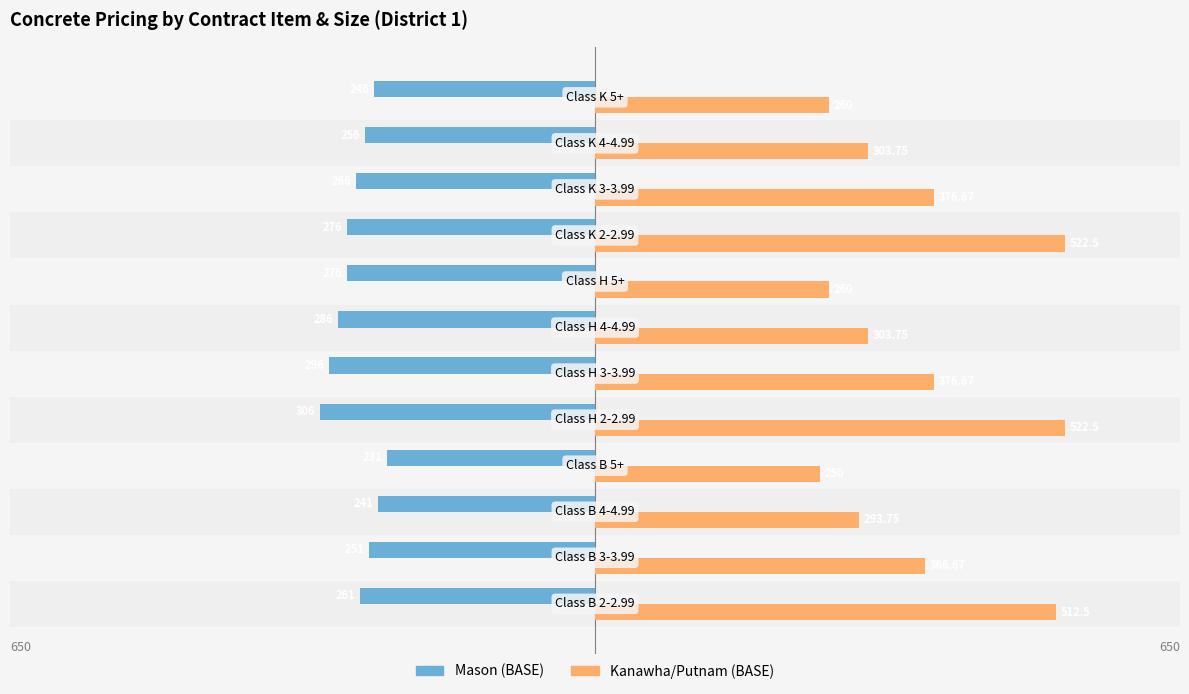

List the series in order of their overall mean, lowest first.

Mason (BASE), Kanawha/Putnam (BASE)